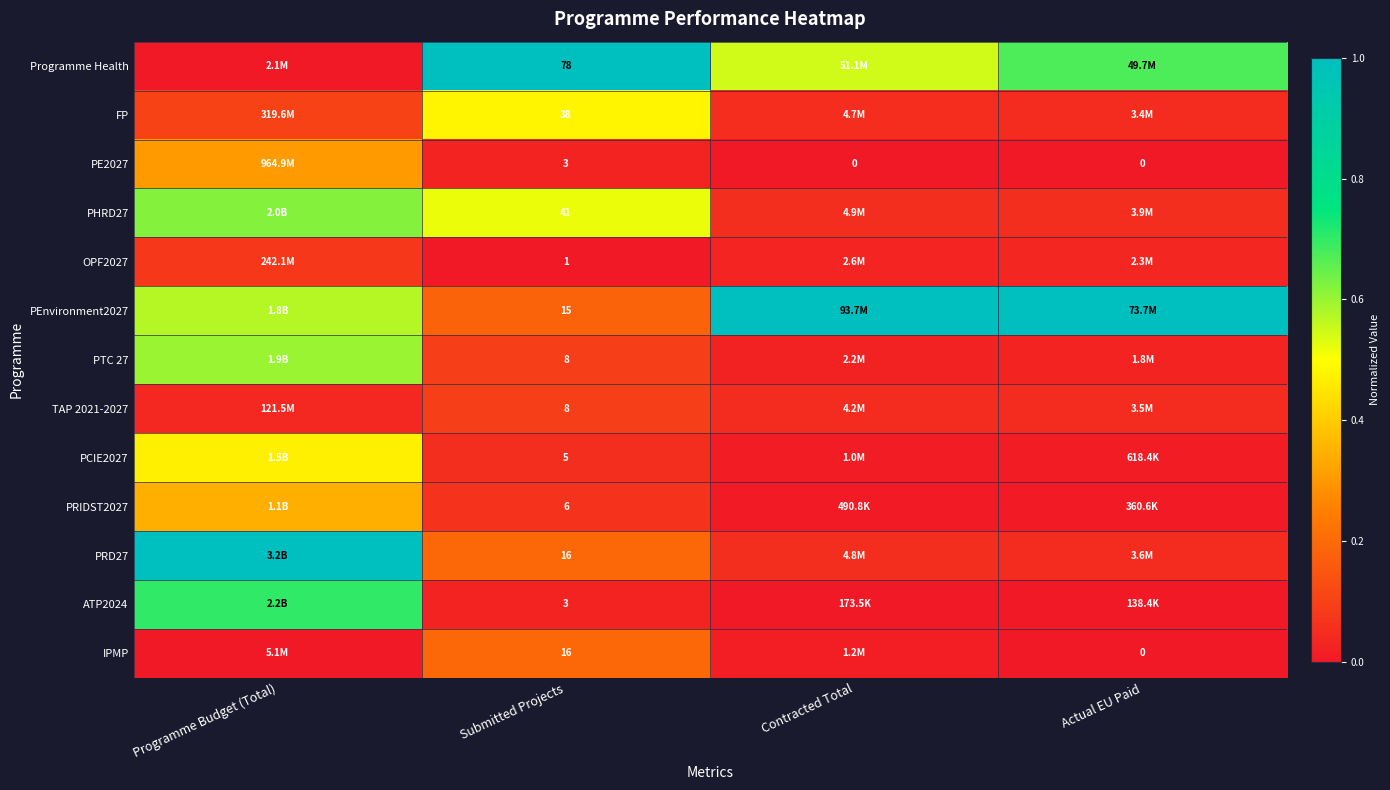

Rank the categories by ATP2024 value from highest to lowest.

Programme Budget (Total), Submitted Projects, Actual EU Paid, Contracted Total